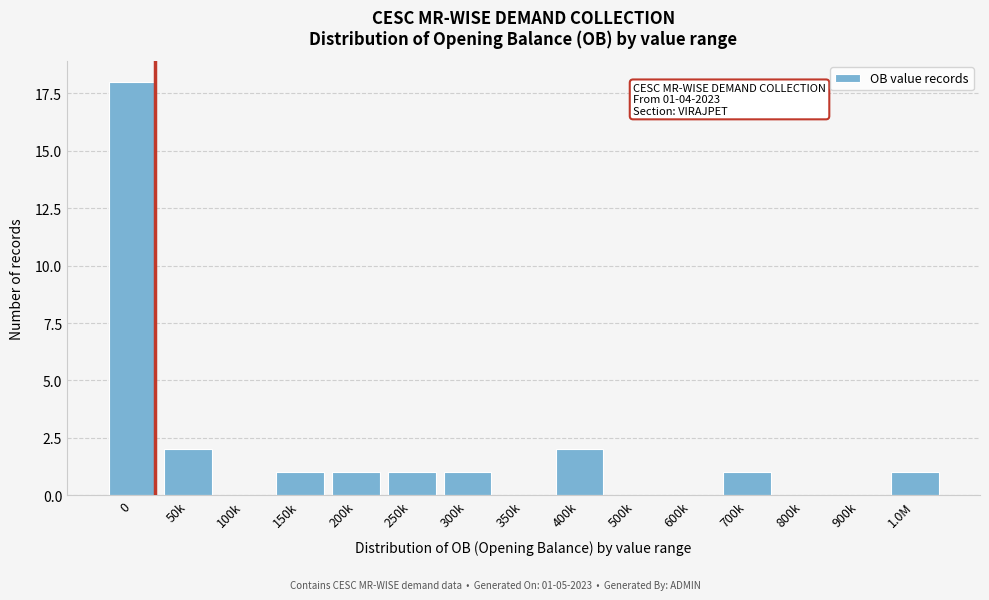

Reading right to left, list all the values displayed in this chart.

1.0M=1	900k=0	800k=0	700k=1	600k=0	500k=0	400k=2	350k=0	300k=1	250k=1	200k=1	150k=1	100k=0	50k=2	0=18